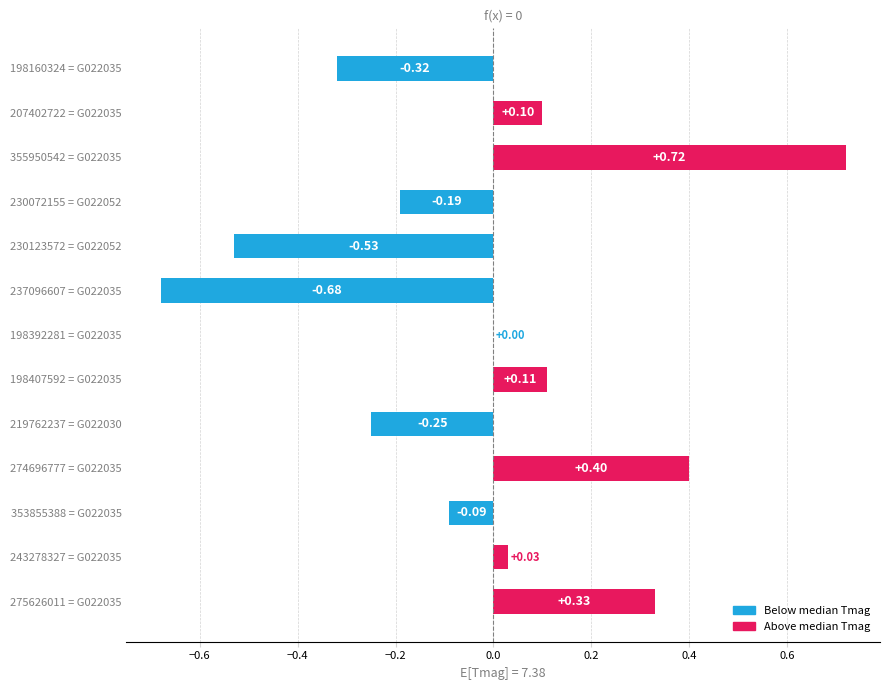

What is the sum of all values?

-0.4